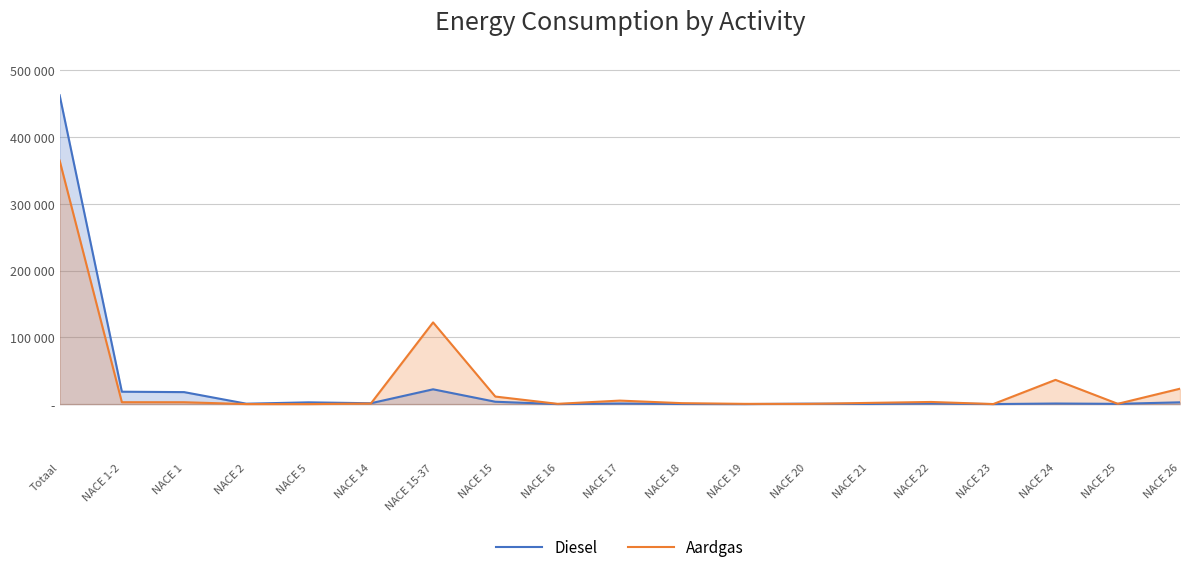

Rank the categories by Diesel value from highest to lowest.

Totaal, NACE 15-37, NACE 1-2, NACE 1, NACE 15, NACE 26, NACE 5, NACE 14, NACE 17, NACE 22, NACE 24, NACE 20, NACE 2, NACE 25, NACE 21, NACE 18, NACE 23, NACE 16, NACE 19